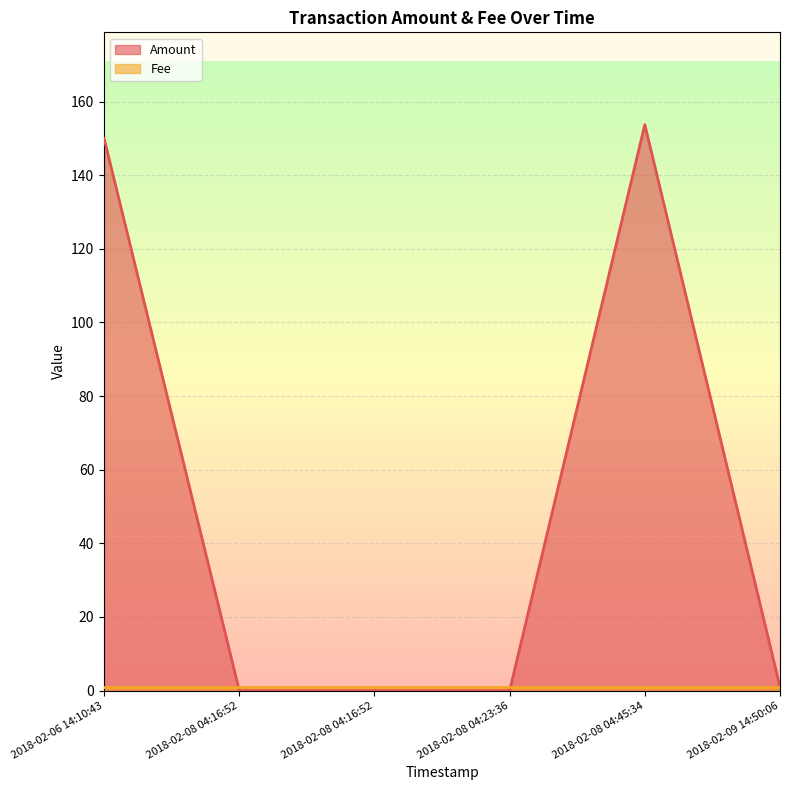

Rank the categories by value from lowest to highest.

2018-02-08 04:16:52, 2018-02-08 04:16:52, 2018-02-08 04:23:36, 2018-02-09 14:50:06, 2018-02-06 14:10:43, 2018-02-08 04:45:34